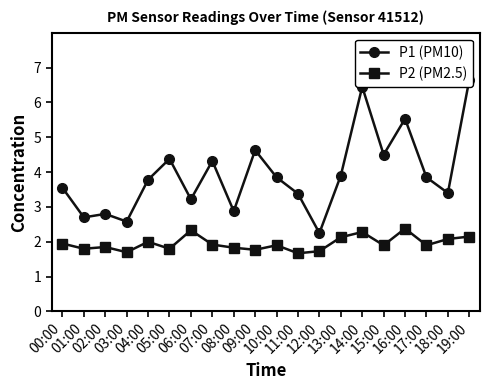

At which label is P1 (PM10) closest to 4?

13:00